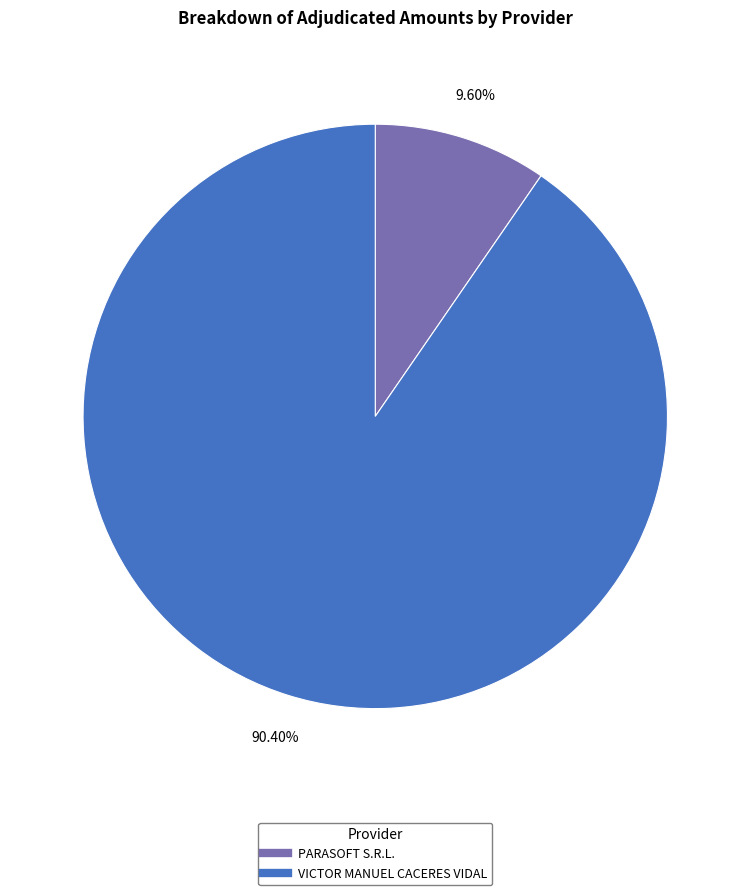

Which category accounts for the majority?

VICTOR MANUEL CACERES VIDAL